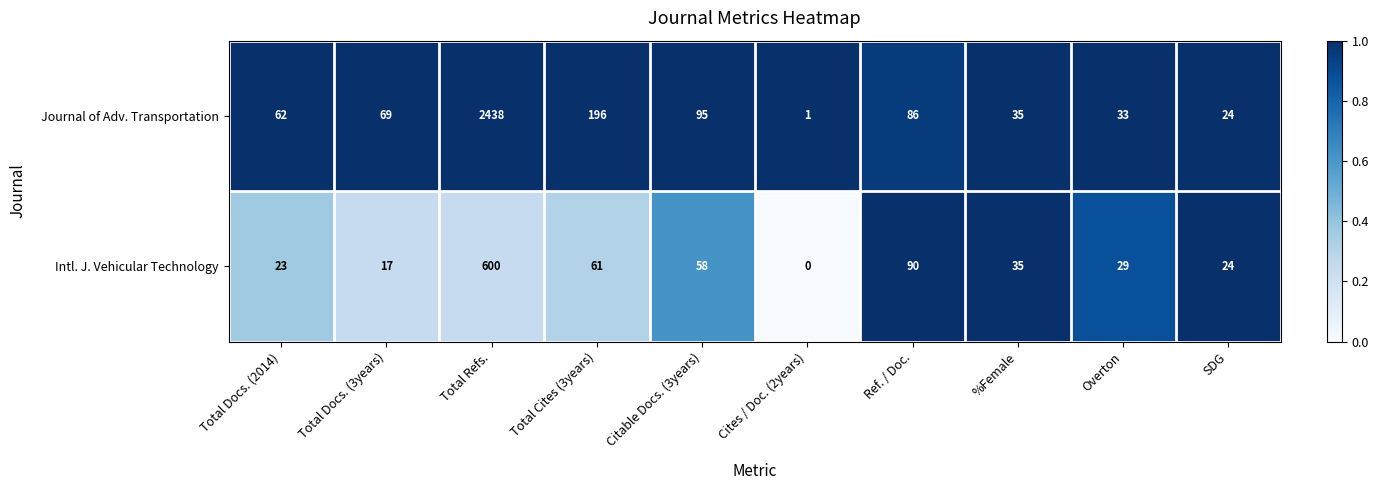

Reading left to right, list all the values displayed in this chart.

Journal of Adv. Transportation: 62	69	2438	196	95	1	86	35	33	24
Intl. J. Vehicular Technology: 23	17	600	61	58	0	90	35	29	24